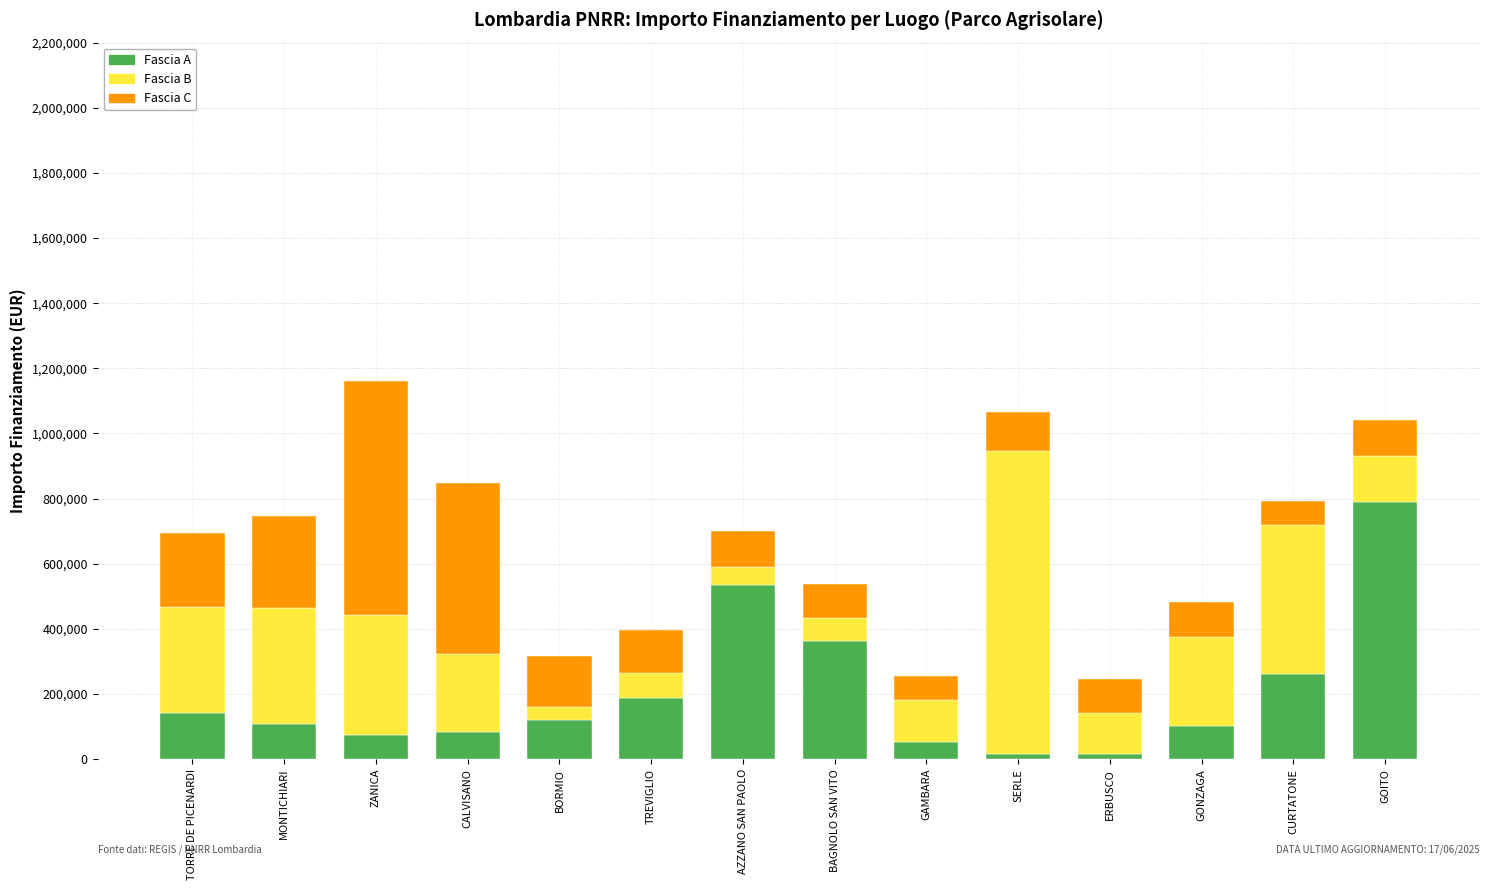

What is the highest value of the Fascia A series?

789254.4